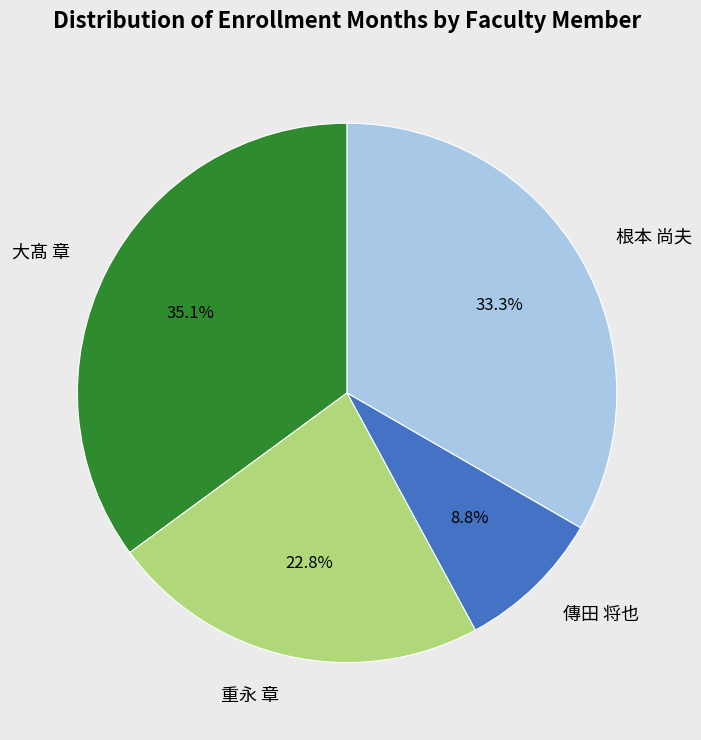

The 傳田 将也 slice represents 9% of the pie. True or false?

True